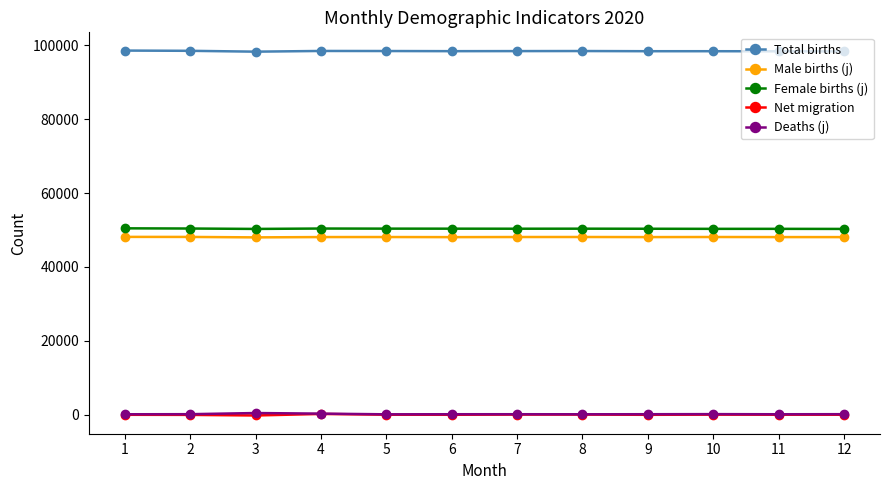

True or false: Total births and Deaths (j) intersect in this chart.

False